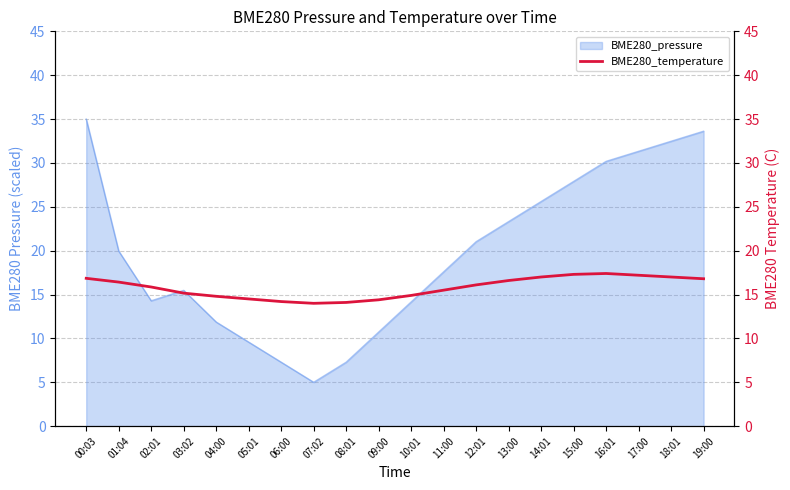

What is the sum of all values?

316.1